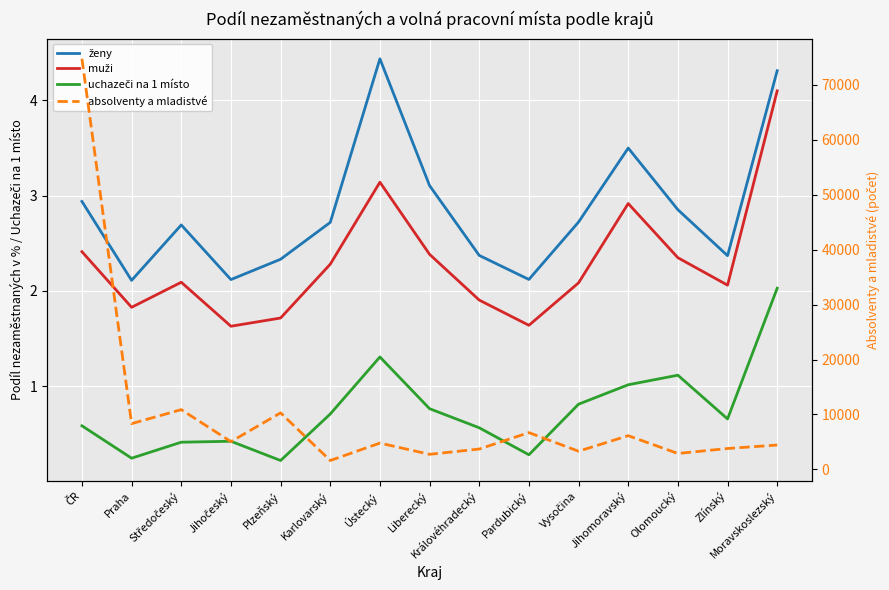

Which series has the widest spread of values?

absolventy a mladistvé